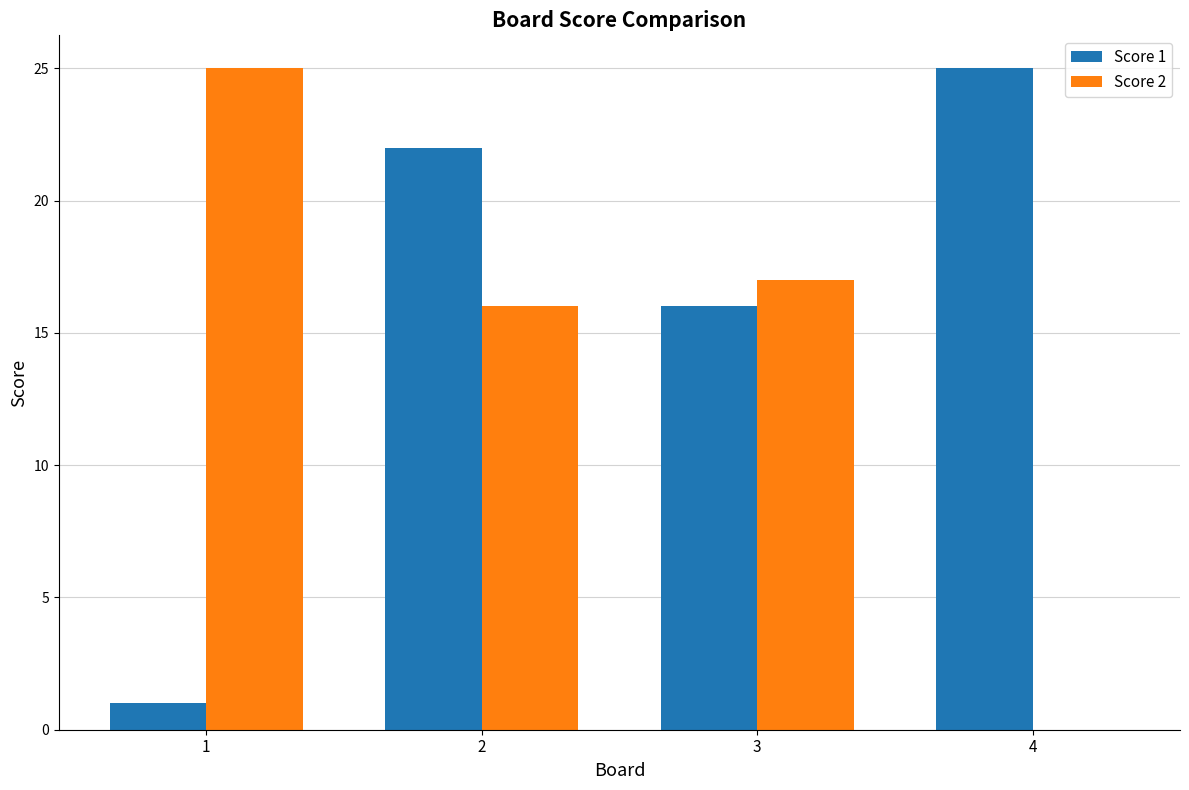

What is the maximum value for Score 2?

25